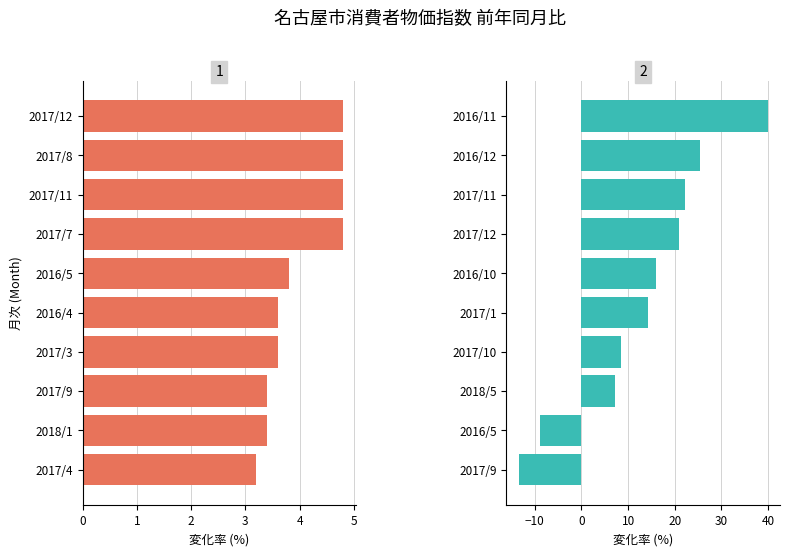

Reading left to right, transcribe all the data shown in this chart.

酒類: 3.2	3.4	3.4	3.6	3.6	3.8	4.8	4.8	4.8	4.8
生鮮野菜: -13.4	-8.8	7.2	8.5	14.2	15.9	21.0	22.2	25.5	39.9